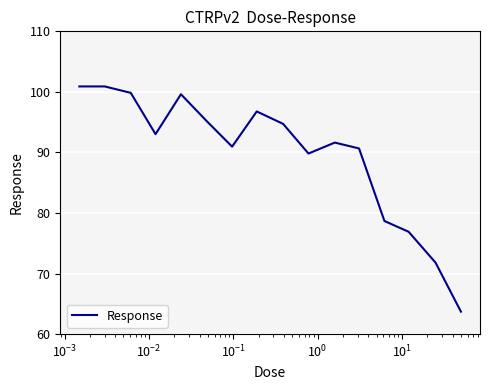

What is the maximum value shown in the chart?

100.9